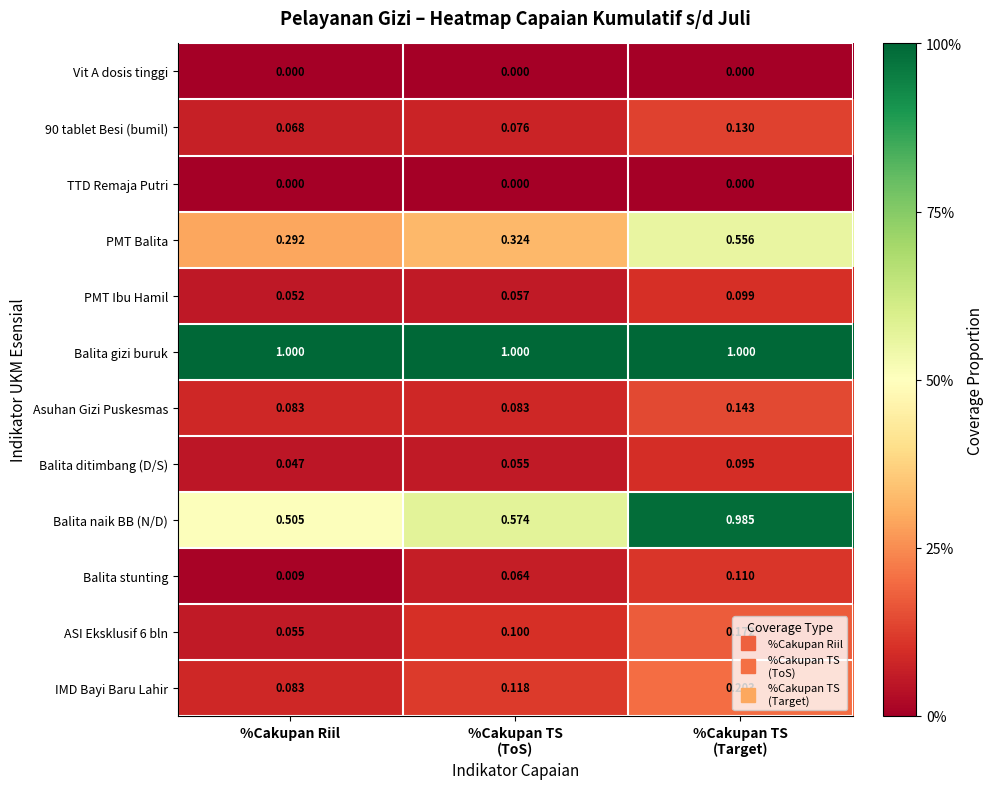

Which series has the largest range (max minus min)?

Balita naik BB (N/D)